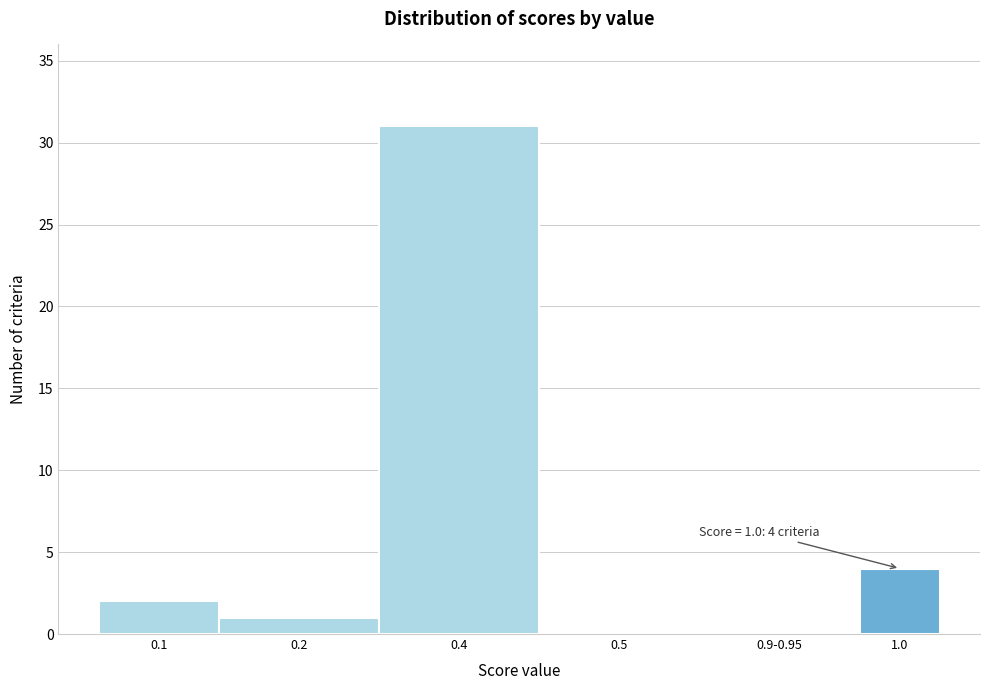

Reading left to right, list all the values displayed in this chart.

0.1=2	0.2=1	0.4=31	0.5=0	0.9-0.95=0	1.0=4